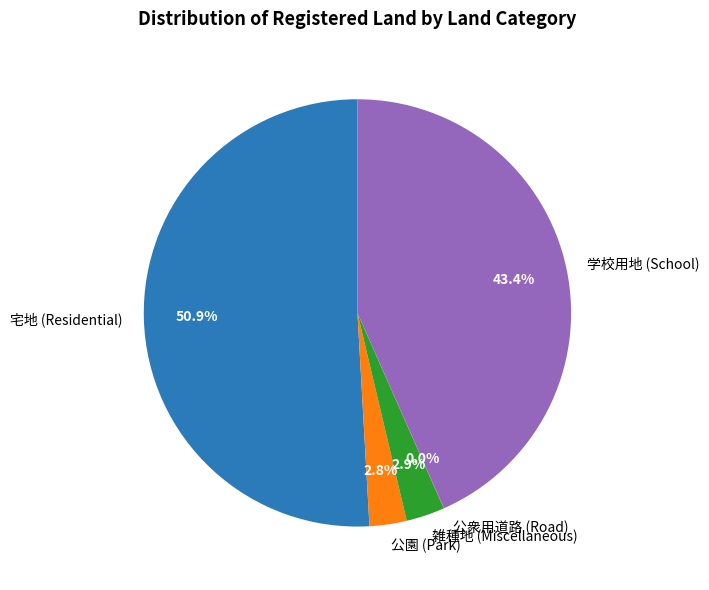

How much of the chart is everything except 学校用地 (School)?

56.6%